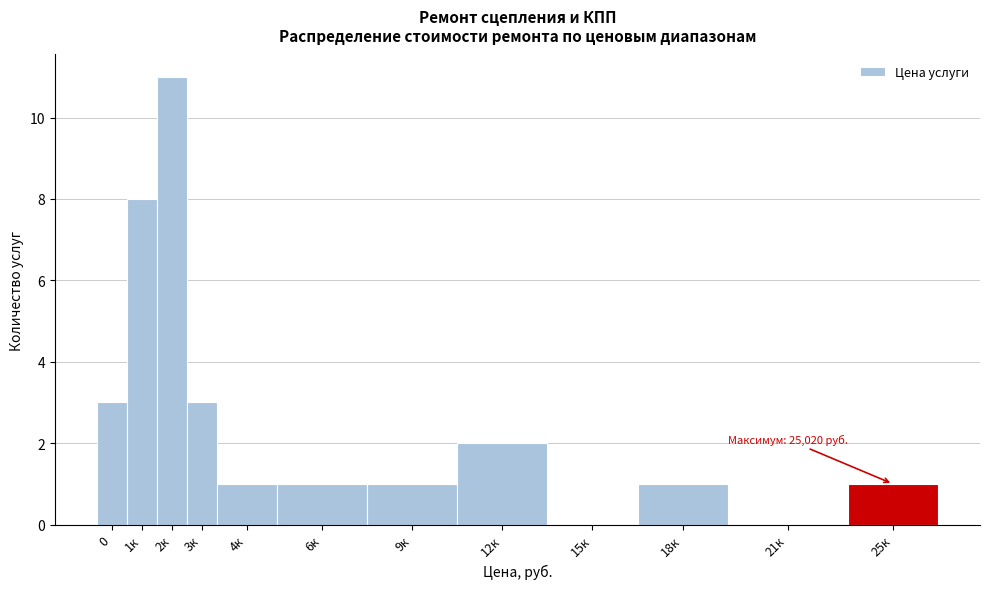

Reading right to left, what are all the values shown in this chart?

25к=1	21к=0	18к=1	15к=0	12к=2	9к=1	6к=1	4к=1	3к=3	2к=11	1к=8	0=3